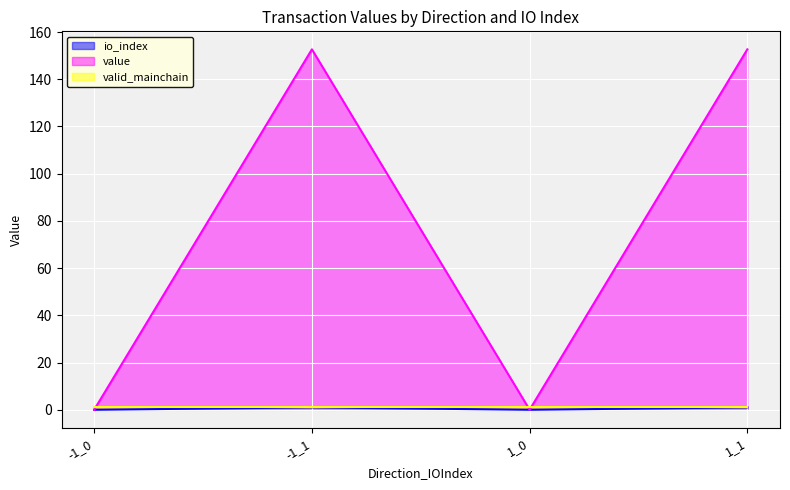

How many values in the value series exceed 152?

2